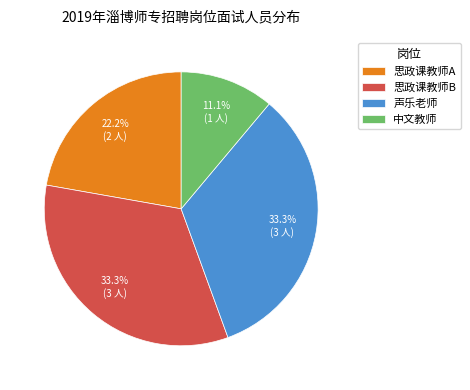

Between 思政课教师B and 中文教师, which is larger?

思政课教师B